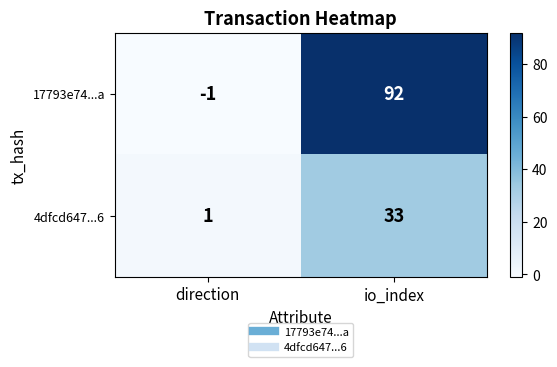

Reading right to left, what are all the values shown in this chart?

17793e74...a: io_index=92	direction=-1
4dfcd647...6: io_index=33	direction=1